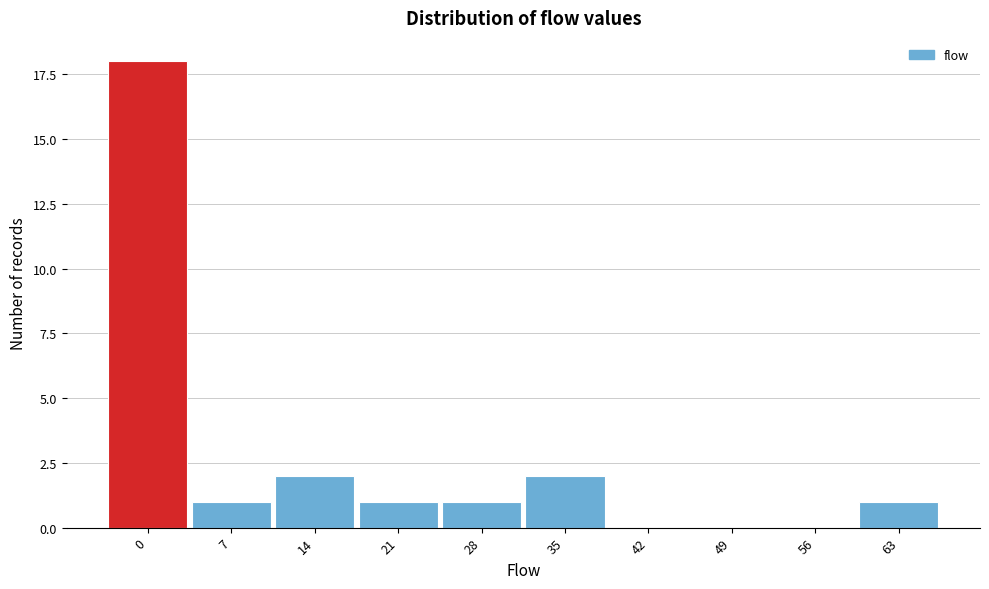

Reading left to right, transcribe all the data shown in this chart.

0=18	7=1	14=2	21=1	28=1	35=2	42=0	49=0	56=0	63=1